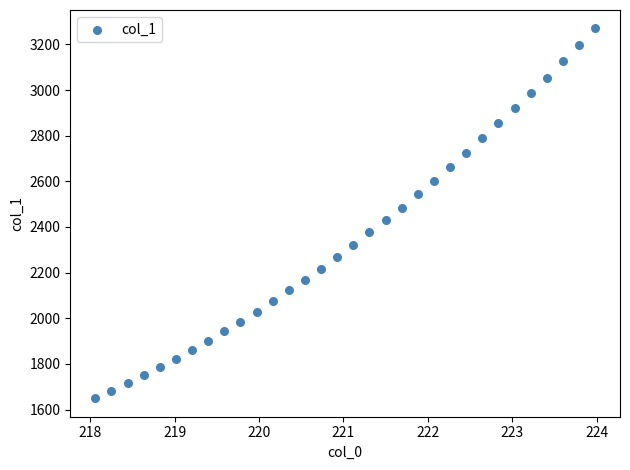

What is the range of Y values (max minus min)?

1620.2